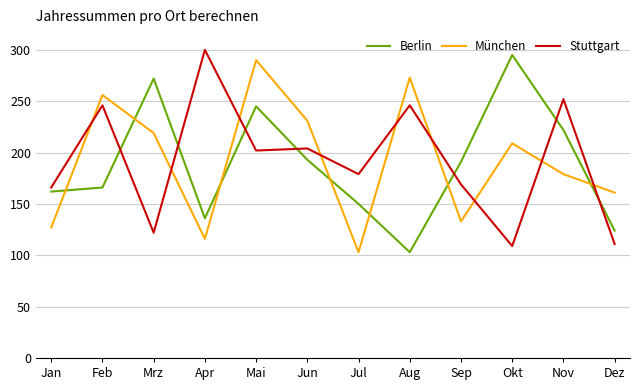

True or false: Berlin and Stuttgart intersect in this chart.

True